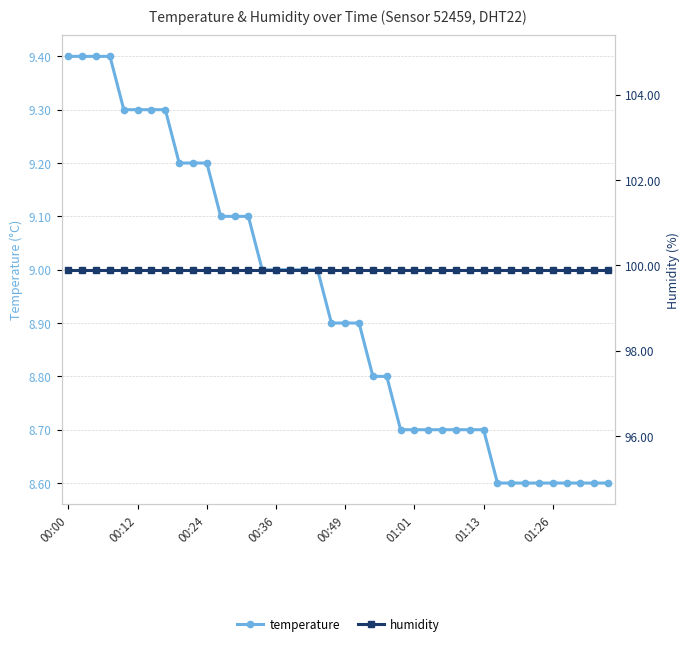

Reading right to left, extract all data points from this chart.

temperature: 8.6	8.6	8.6	8.6	8.6	8.6	8.6	8.6	8.6	8.7	8.7	8.7	8.7	8.7	8.7	8.7	8.8	8.8	8.9	8.9	8.9	9.0	9.0	9.0	9.0	9.0	9.1	9.1	9.1	9.2	9.2	9.2	9.3	9.3	9.3	9.3	9.4	9.4	9.4	9.4
humidity: 99.9	99.9	99.9	99.9	99.9	99.9	99.9	99.9	99.9	99.9	99.9	99.9	99.9	99.9	99.9	99.9	99.9	99.9	99.9	99.9	99.9	99.9	99.9	99.9	99.9	99.9	99.9	99.9	99.9	99.9	99.9	99.9	99.9	99.9	99.9	99.9	99.9	99.9	99.9	99.9